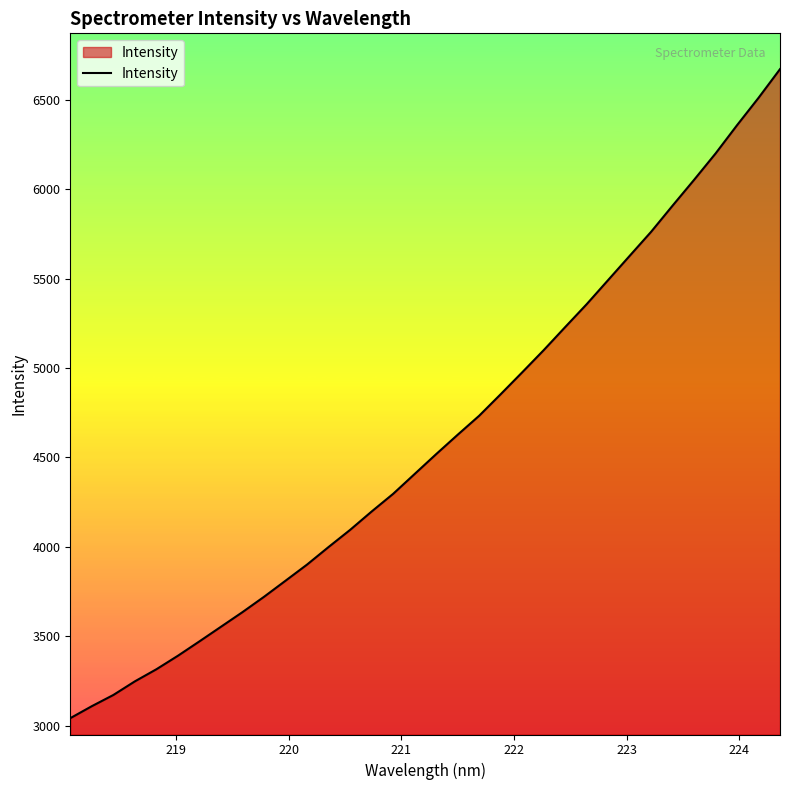

What is the maximum value shown in the chart?

6670.8